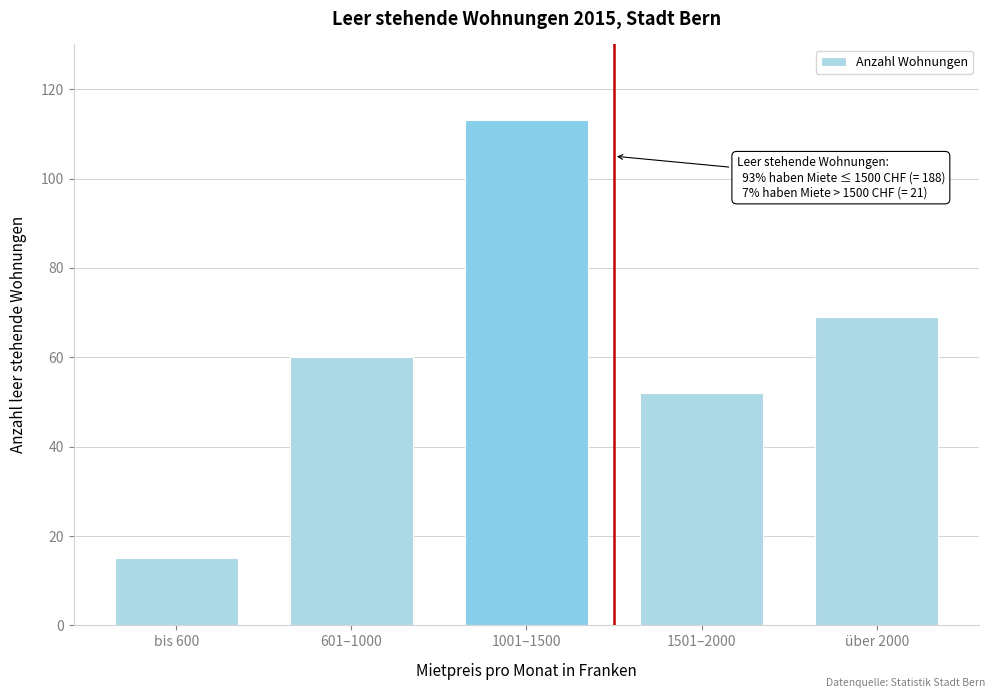

Reading left to right, list all the values displayed in this chart.

15	60	113	52	69